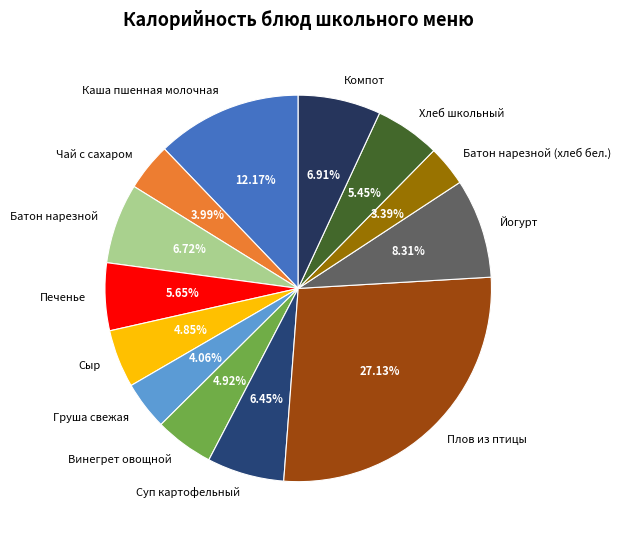

How many segments does this pie chart have?

13